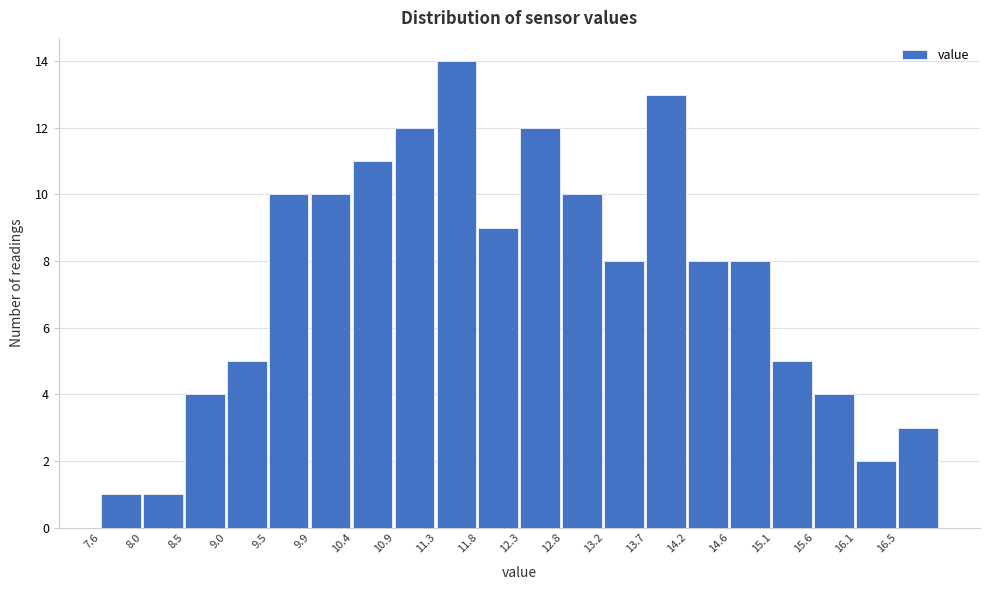

Over which range of the x-axis is the bar tallest?

11.35 to 11.80